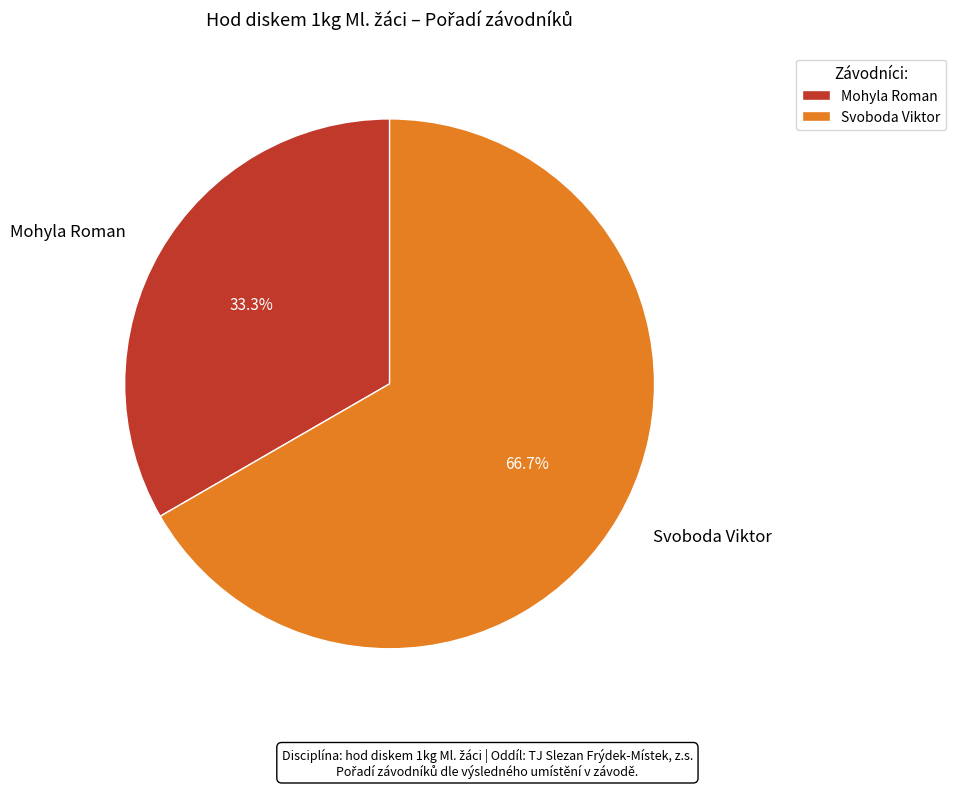

Do Mohyla Roman and Svoboda Viktor together represent more than half of the pie?

Yes